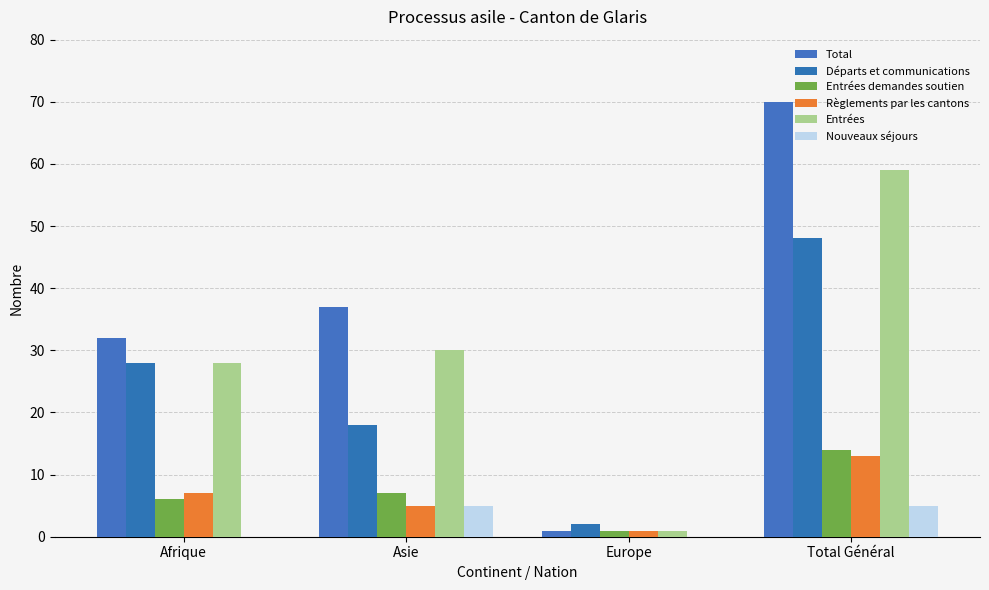

The value of Entrées at Europe is 1. True or false?

True